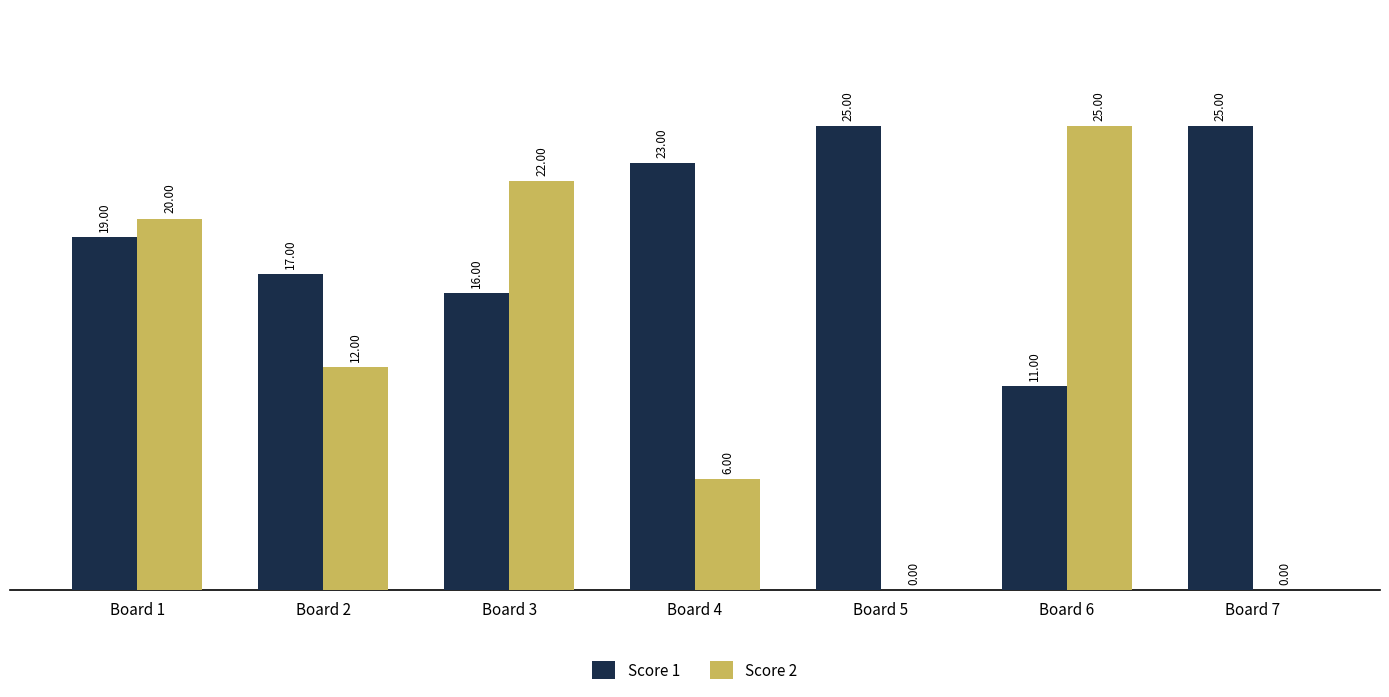

What is the total value across all series at Board 2?

29